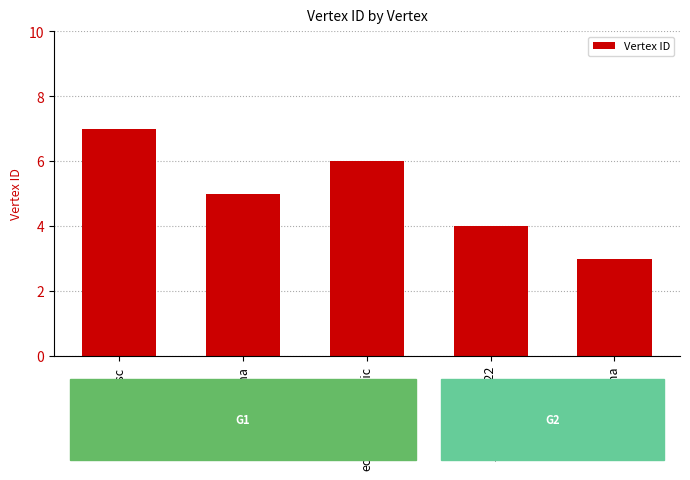

How many values are between 4 and 6?

3